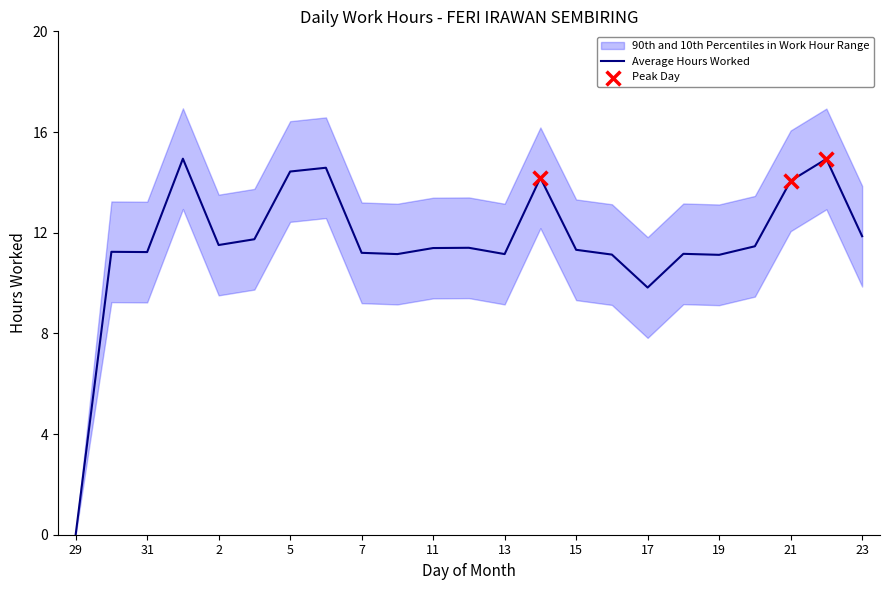

Between 31 and 12, which is larger?

12